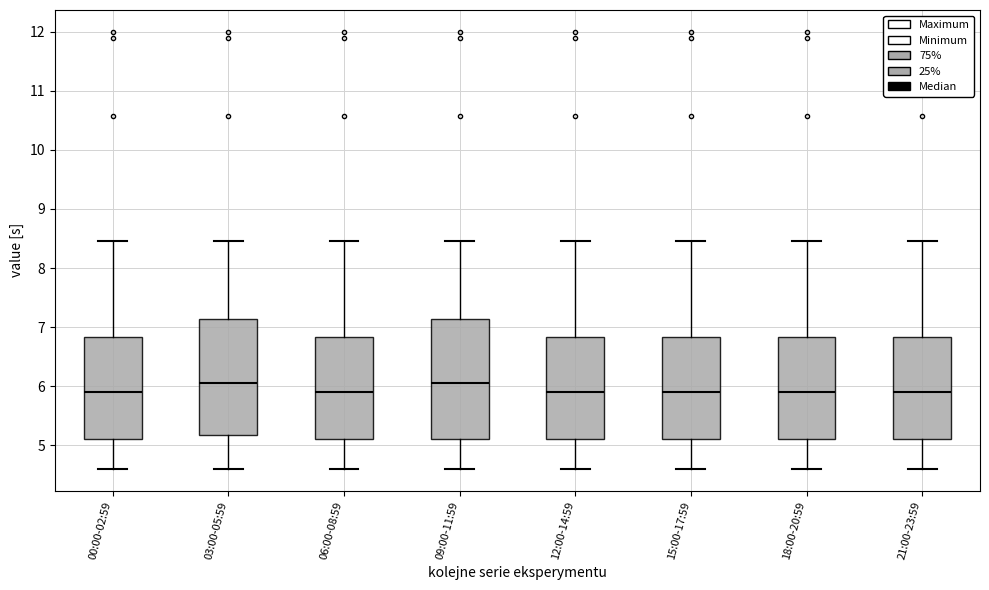

Reading left to right, transcribe this box plot: for each box, give where its median line is, the range the box spans, and where its two whiskers end, as read against the y-axis. The values are not printed on the chart, so give them approximately, as read against the axis.

00:00-02:59: median 5.9, box 5.1 to 6.8, whiskers 4.6 to 8.5
03:00-05:59: median 6.1, box 5.2 to 7.1, whiskers 4.6 to 8.5
06:00-08:59: median 5.9, box 5.1 to 6.8, whiskers 4.6 to 8.5
09:00-11:59: median 6.1, box 5.1 to 7.1, whiskers 4.6 to 8.5
12:00-14:59: median 5.9, box 5.1 to 6.8, whiskers 4.6 to 8.5
15:00-17:59: median 5.9, box 5.1 to 6.8, whiskers 4.6 to 8.5
18:00-20:59: median 5.9, box 5.1 to 6.8, whiskers 4.6 to 8.5
21:00-23:59: median 5.9, box 5.1 to 6.8, whiskers 4.6 to 8.5